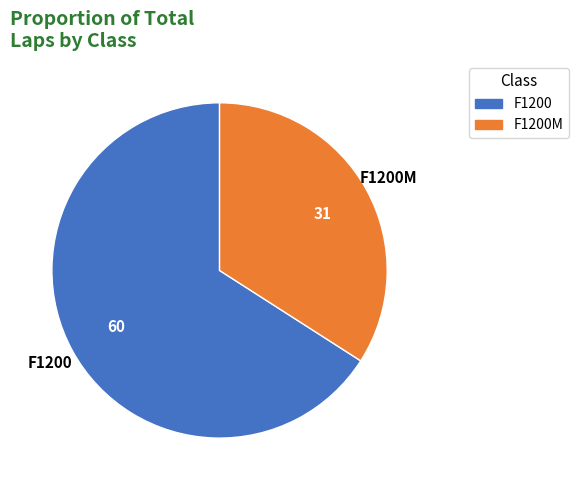

Does any single category account for the majority?

Yes